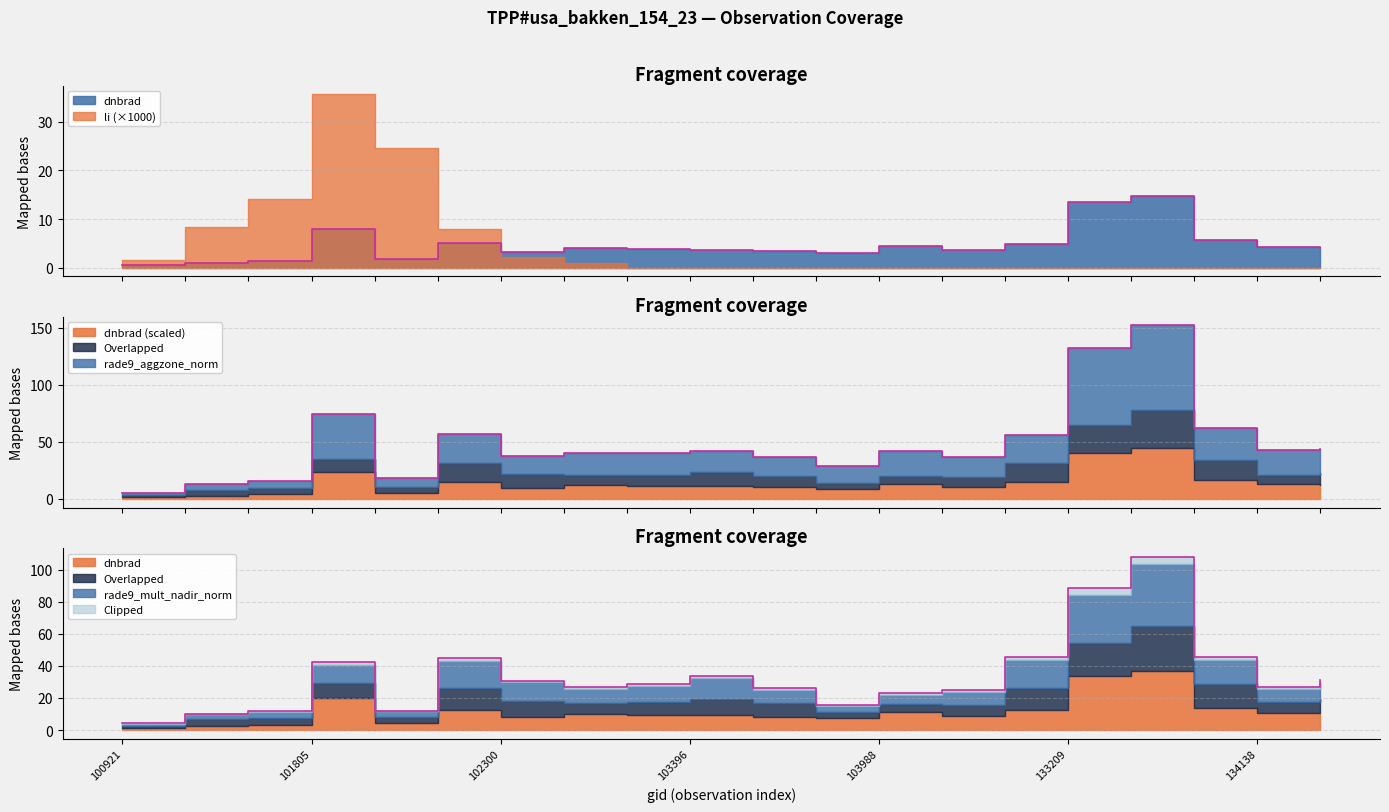

Does the chart display data point markers on the line(s)?

No